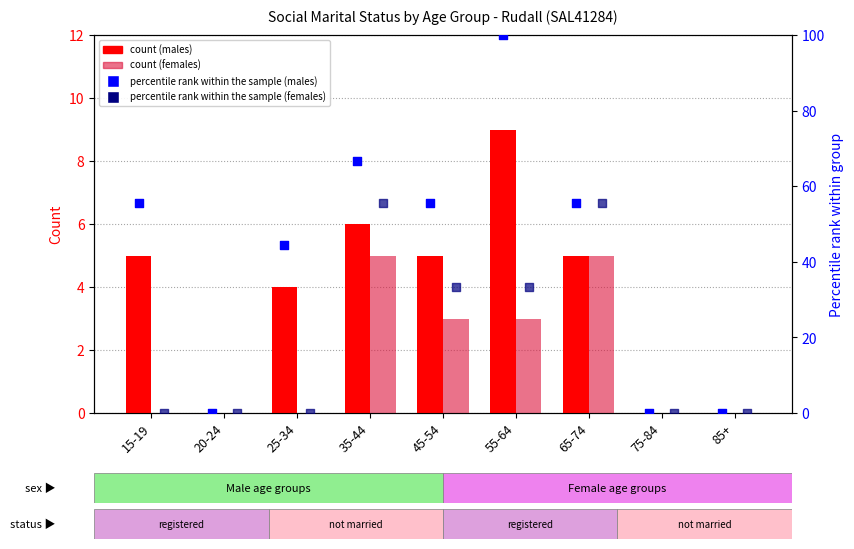

Which series contains the highest Y value?

Males % rank